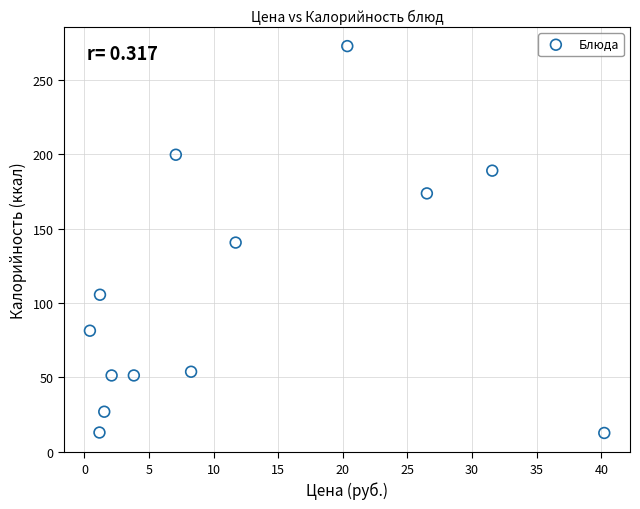

What is the range of Y values (max minus min)?

260.3